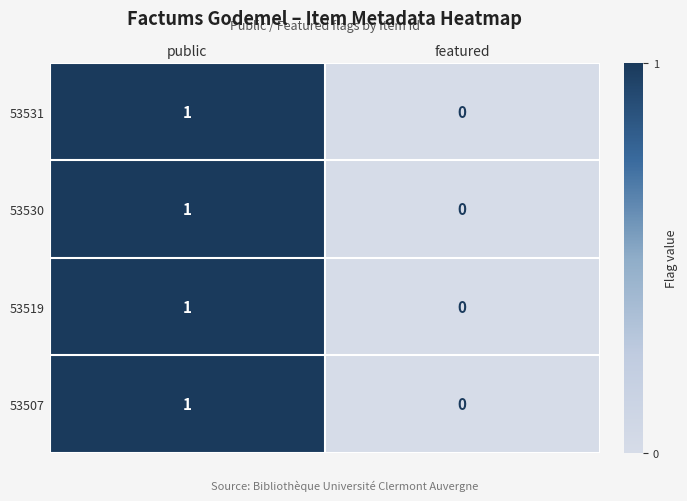

At which label is 53507 closest to 0?

featured